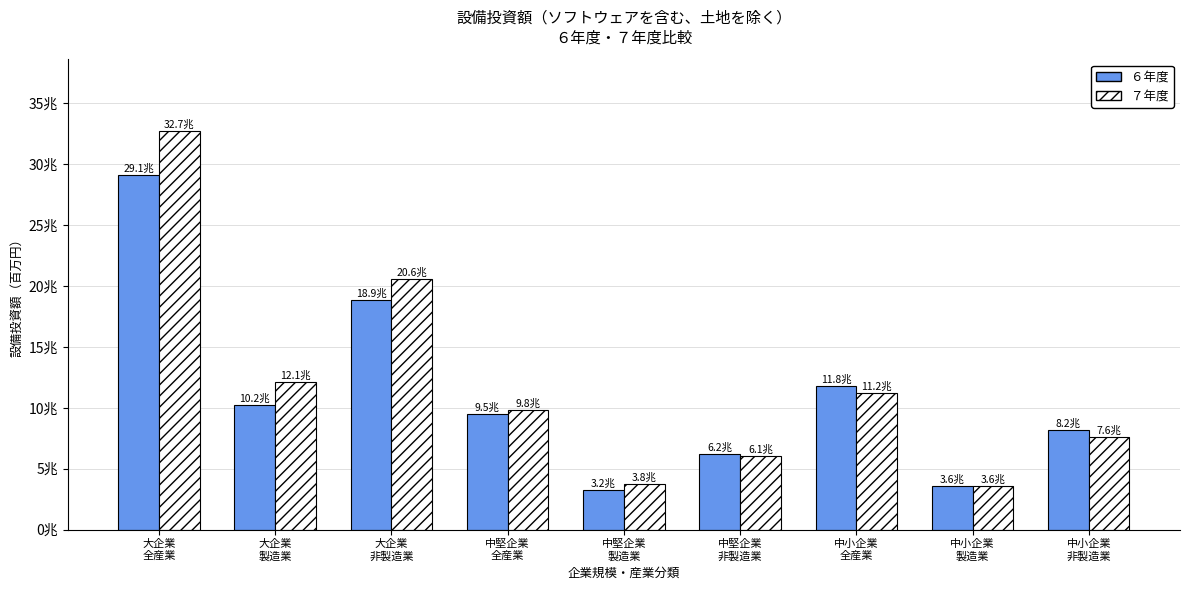

Is the value of ６年度 at 中堅企業
製造業 greater than the value of ７年度 at 中小企業
製造業?

No